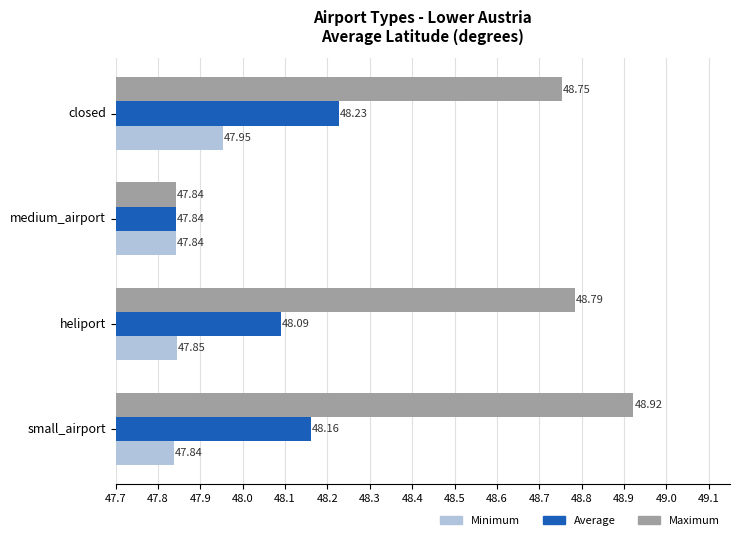

At which category does the chart reach its peak across all series?

small_airport